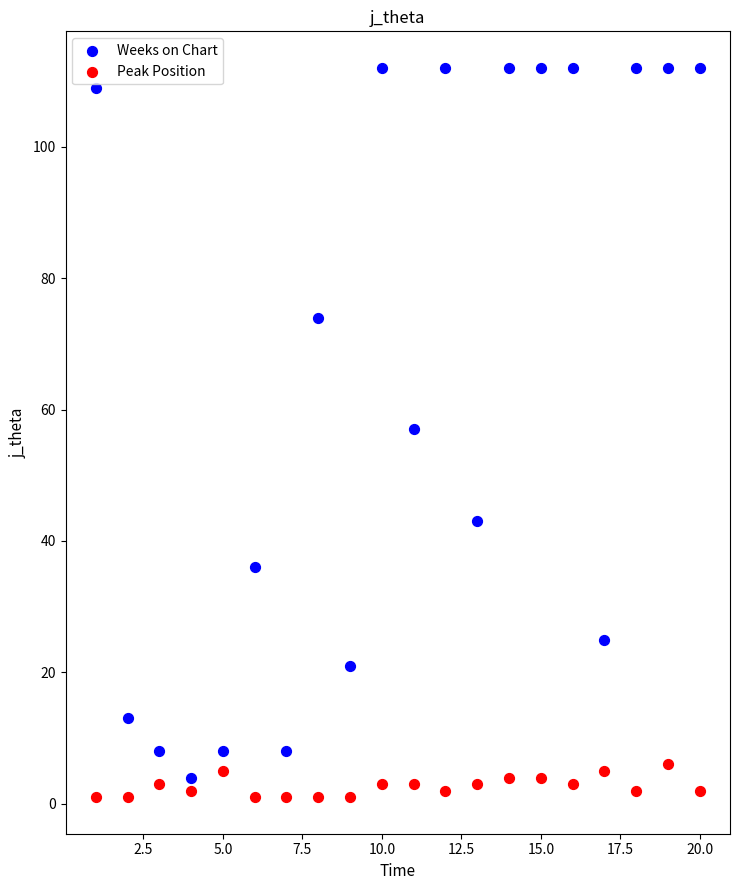

Which series has the widest spread of Y values?

Weeks on Chart